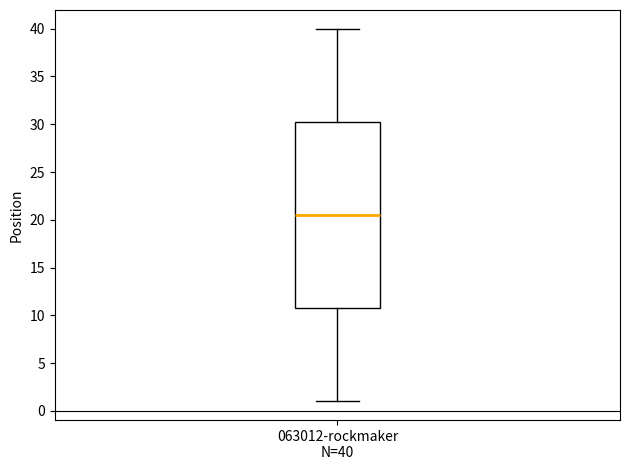

Transcribe this box plot: give where the median line is, the range the box spans, and where the two whiskers end, as read against the y-axis. The values are not printed on the chart, so give them approximately, as read against the axis.

median 20.5, box 11.0 to 30.5, whiskers 1.0 to 40.0